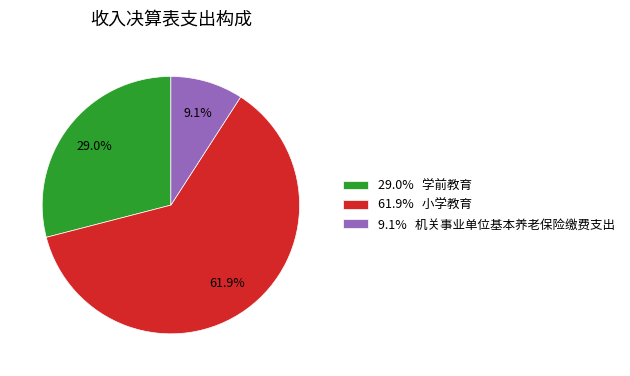

Combined, what portion of the pie is 61.9% 小学教育 and 9.1% 机关事业单位基本养老保险缴费支出?

71.0%